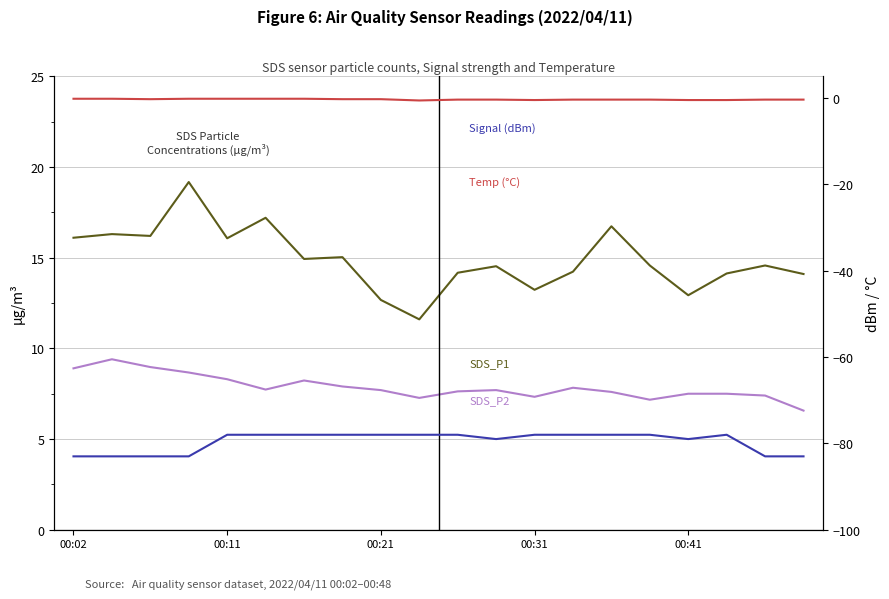

What is the label of the 16th point from the left?

15